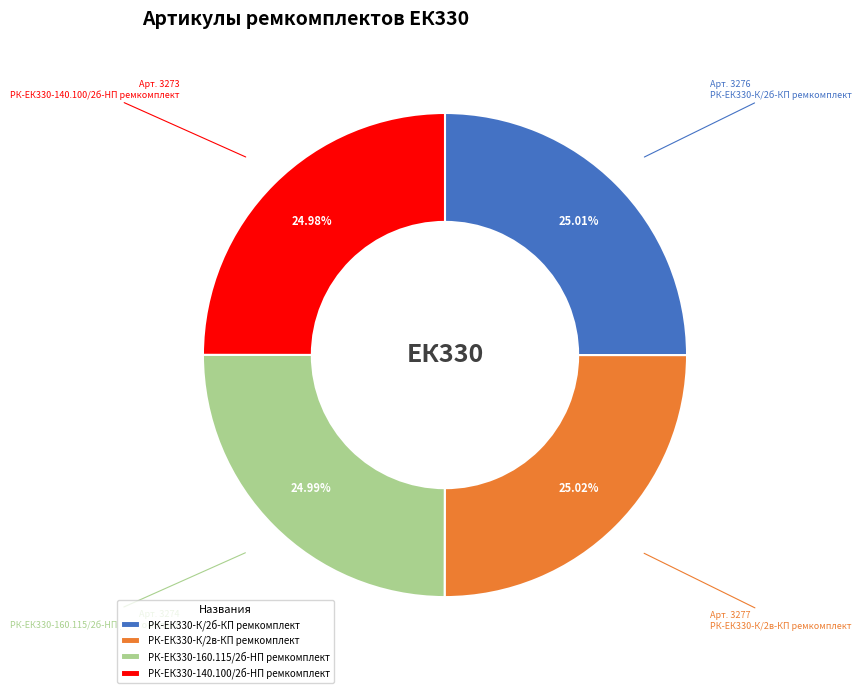

What is the ratio of the value at РК-ЕК330-К/2б-КП ремкомплект to the value at РК-ЕК330-К/2в-КП ремкомплект?

1.0